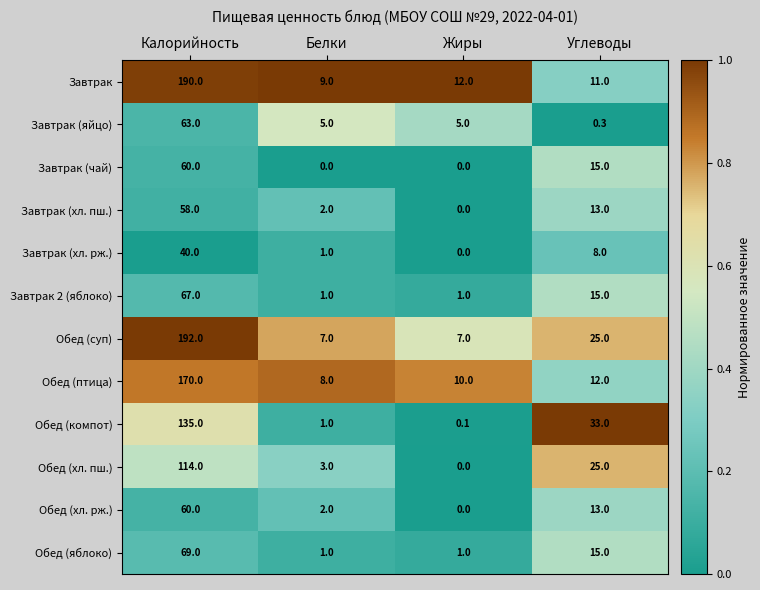

Is it true that Обед (птица) equals 14.9 at Жиры?

False